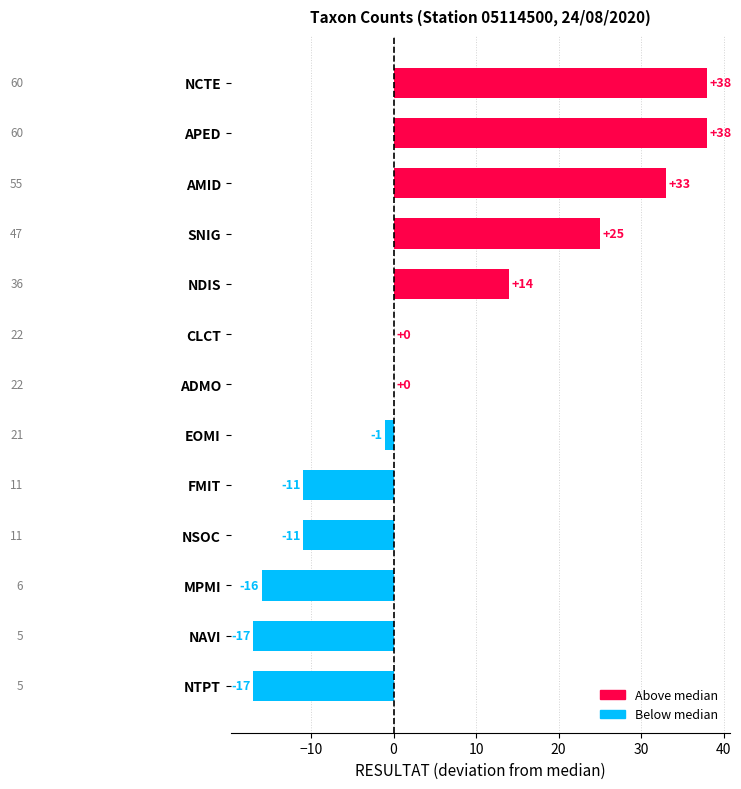

True or false: the data shows -11 at NSOC.

True